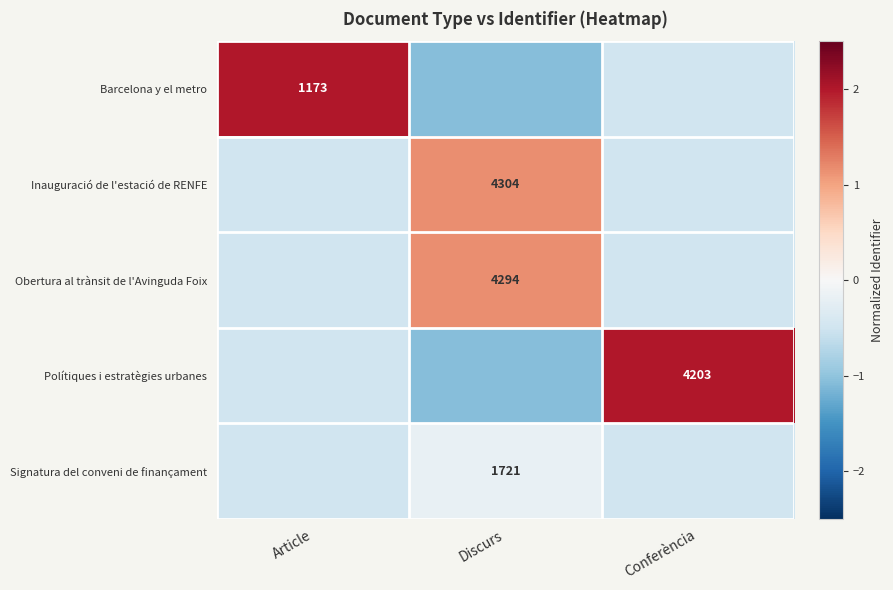

Rank the categories by Obertura al trànsit de l'Avinguda Foix value from highest to lowest.

Discurs, Article, Conferència